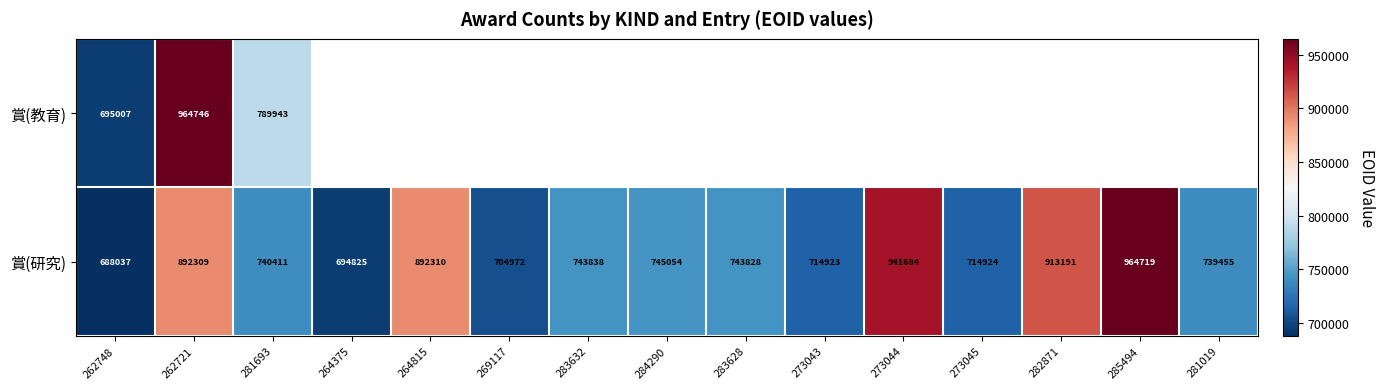

List the labels in order of 賞(研究) value, largest first.

285494, 273044, 282871, 264815, 262721, 284290, 283632, 283628, 281693, 281019, 273045, 273043, 269117, 264375, 262748